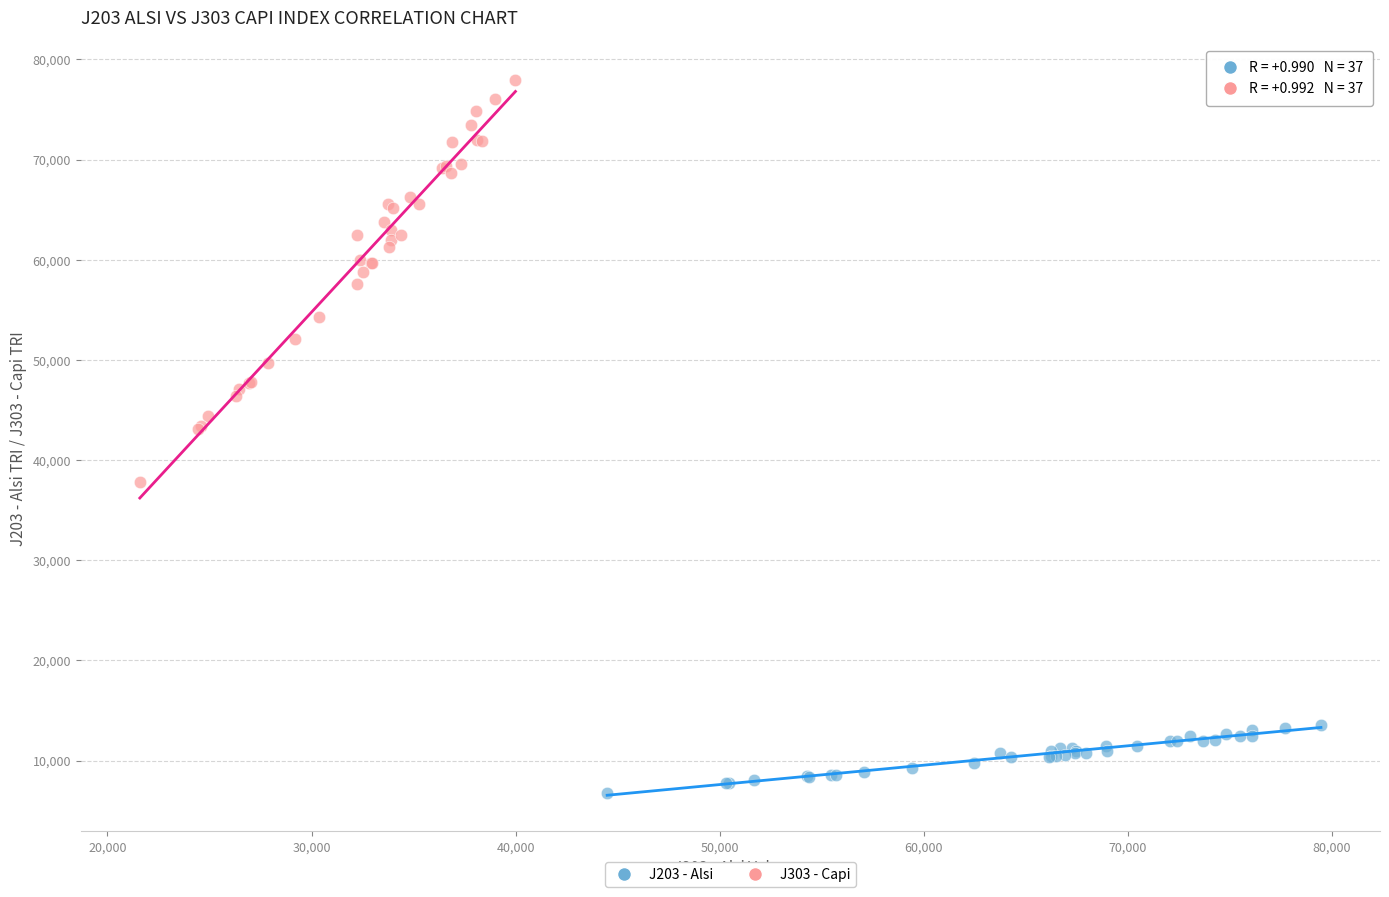

Which series contains the highest Y value?

J303 - Capi